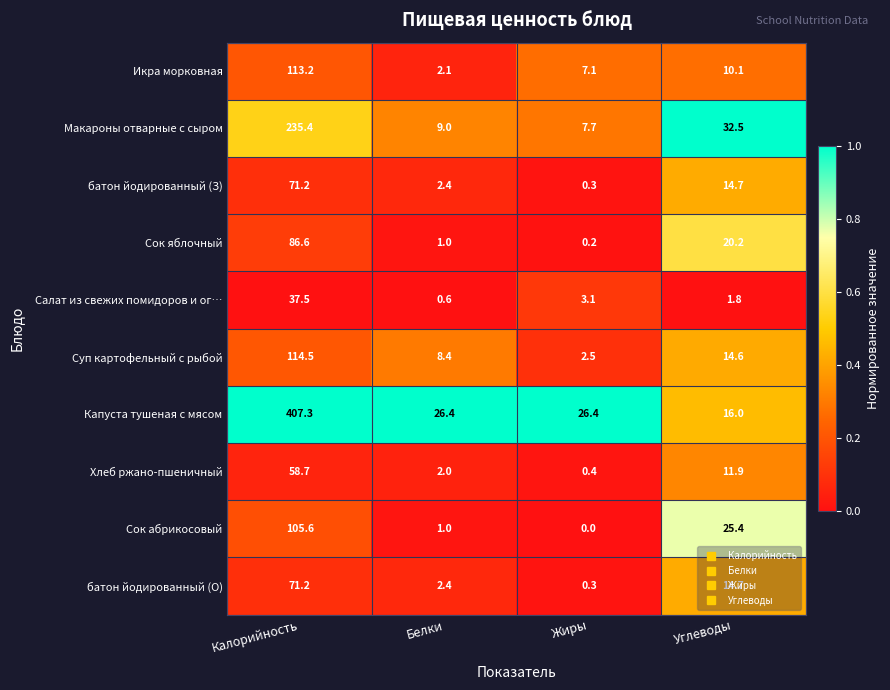

At which label does Салат из свежих помидоров и ог… first exceed 3?

Калорийность